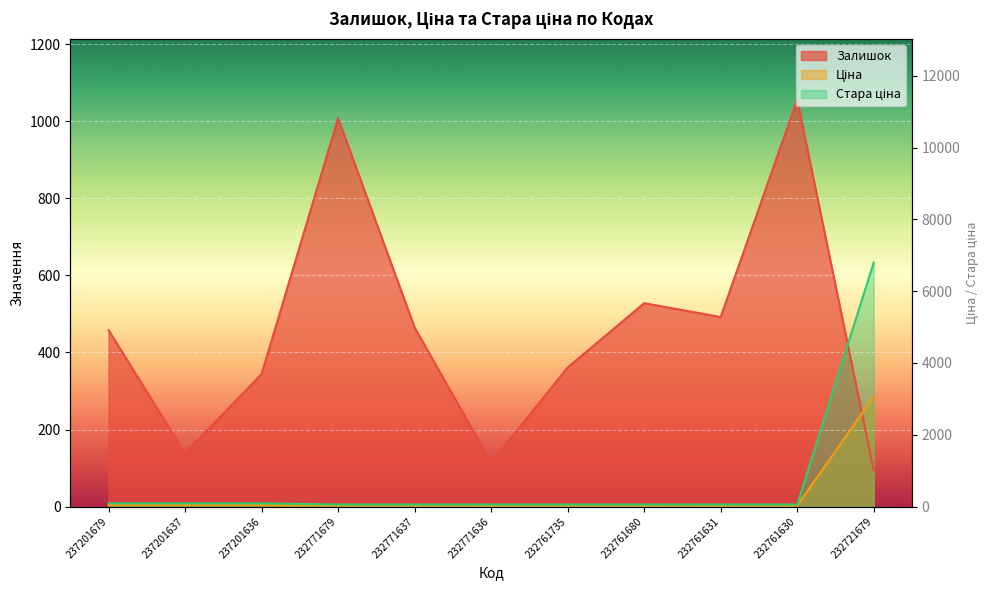

What is the sum of the Залишок values at 232771636 and 232771637?

579.0